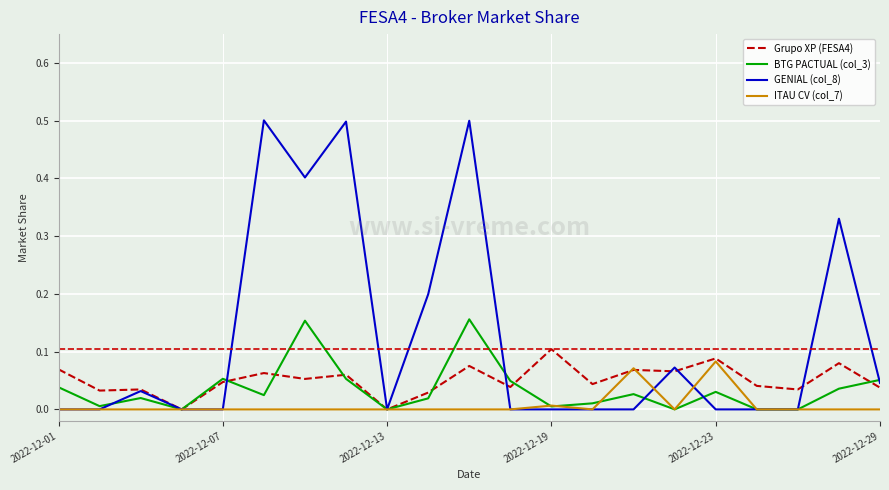

Which series has the largest range (max minus min)?

GENIAL (col_8)